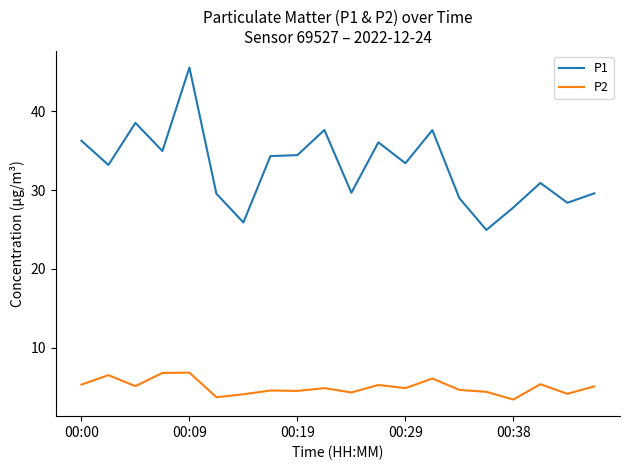

Rank the series by their average value, from lowest to highest.

P2, P1